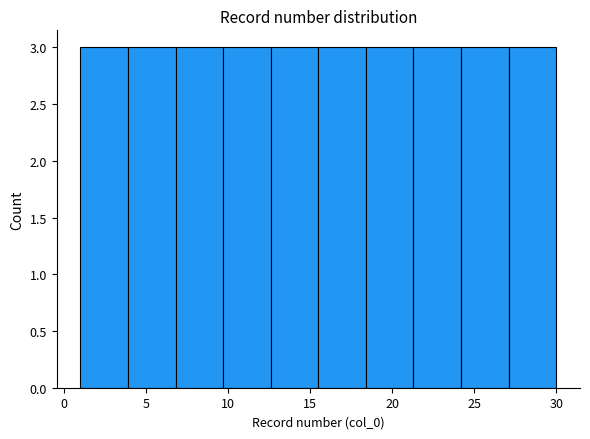

What is the height of the bar covering 27.1 to 30.0 on the x-axis? Neither the bar edges nor the heights are printed on the chart, so give them approximately, as read against the axes.

3